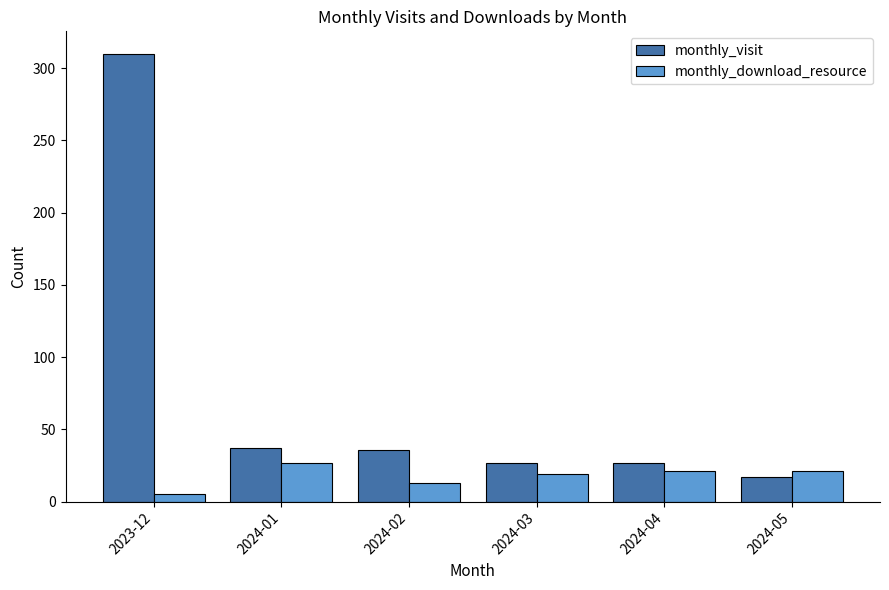

List the series in order of their peak value, highest first.

monthly_visit, monthly_download_resource